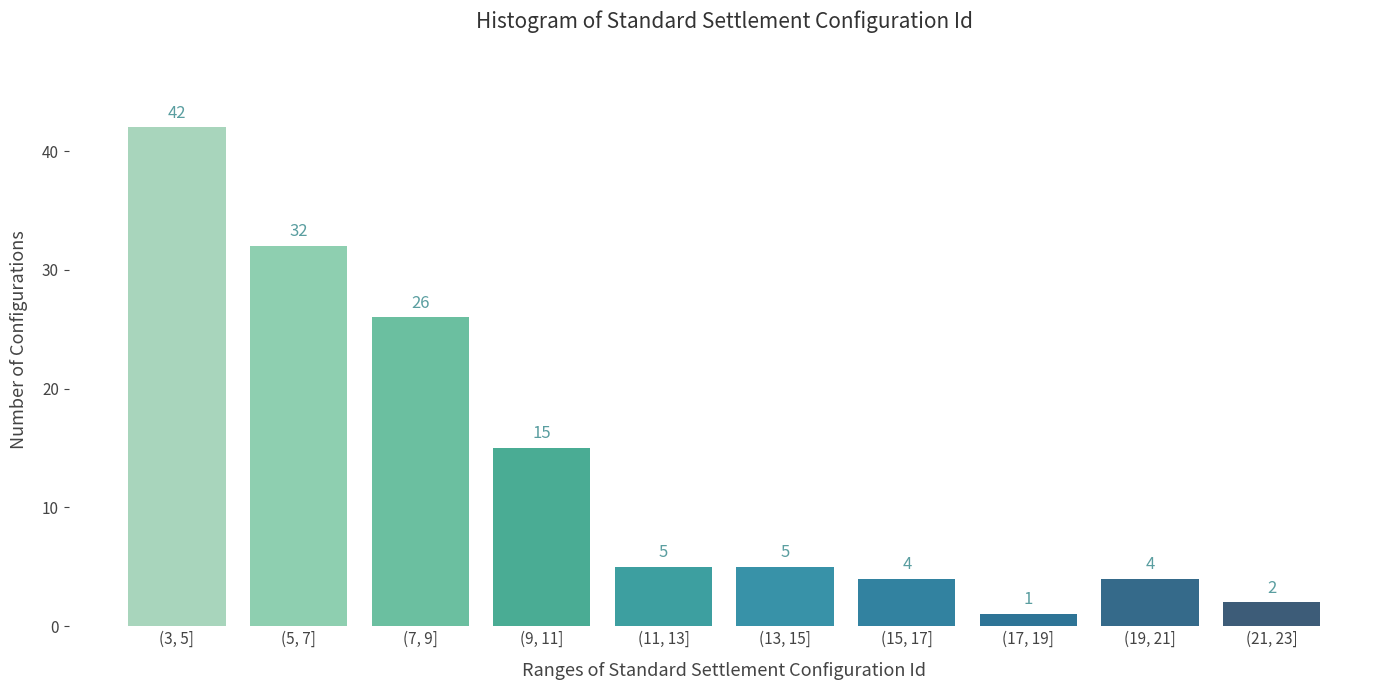

Reading left to right, extract all data points from this chart.

(3, 5]=42	(5, 7]=32	(7, 9]=26	(9, 11]=15	(11, 13]=5	(13, 15]=5	(15, 17]=4	(17, 19]=1	(19, 21]=4	(21, 23]=2